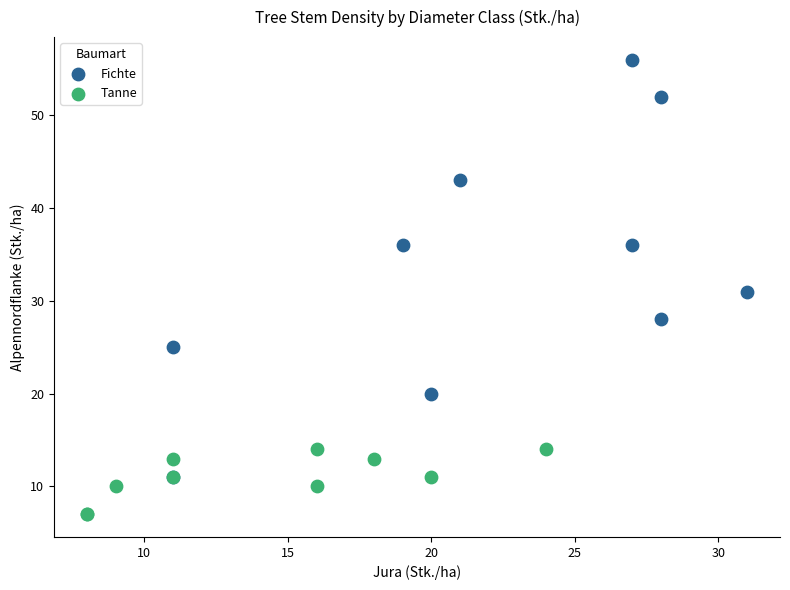

Which series reaches the maximum Y coordinate?

Fichte